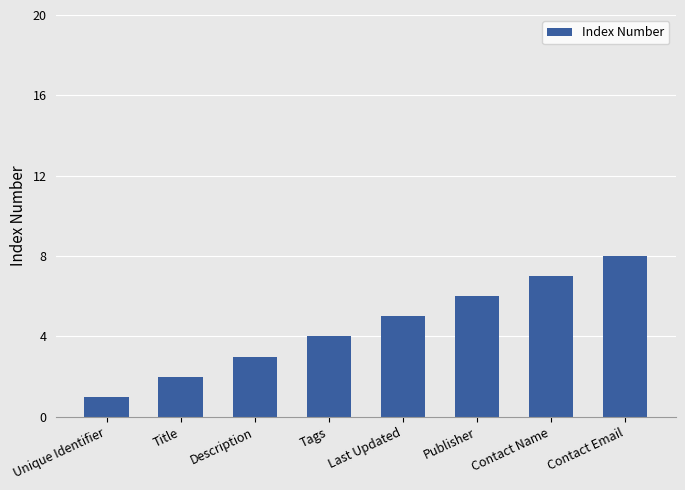

What is the minimum value shown in the chart?

1